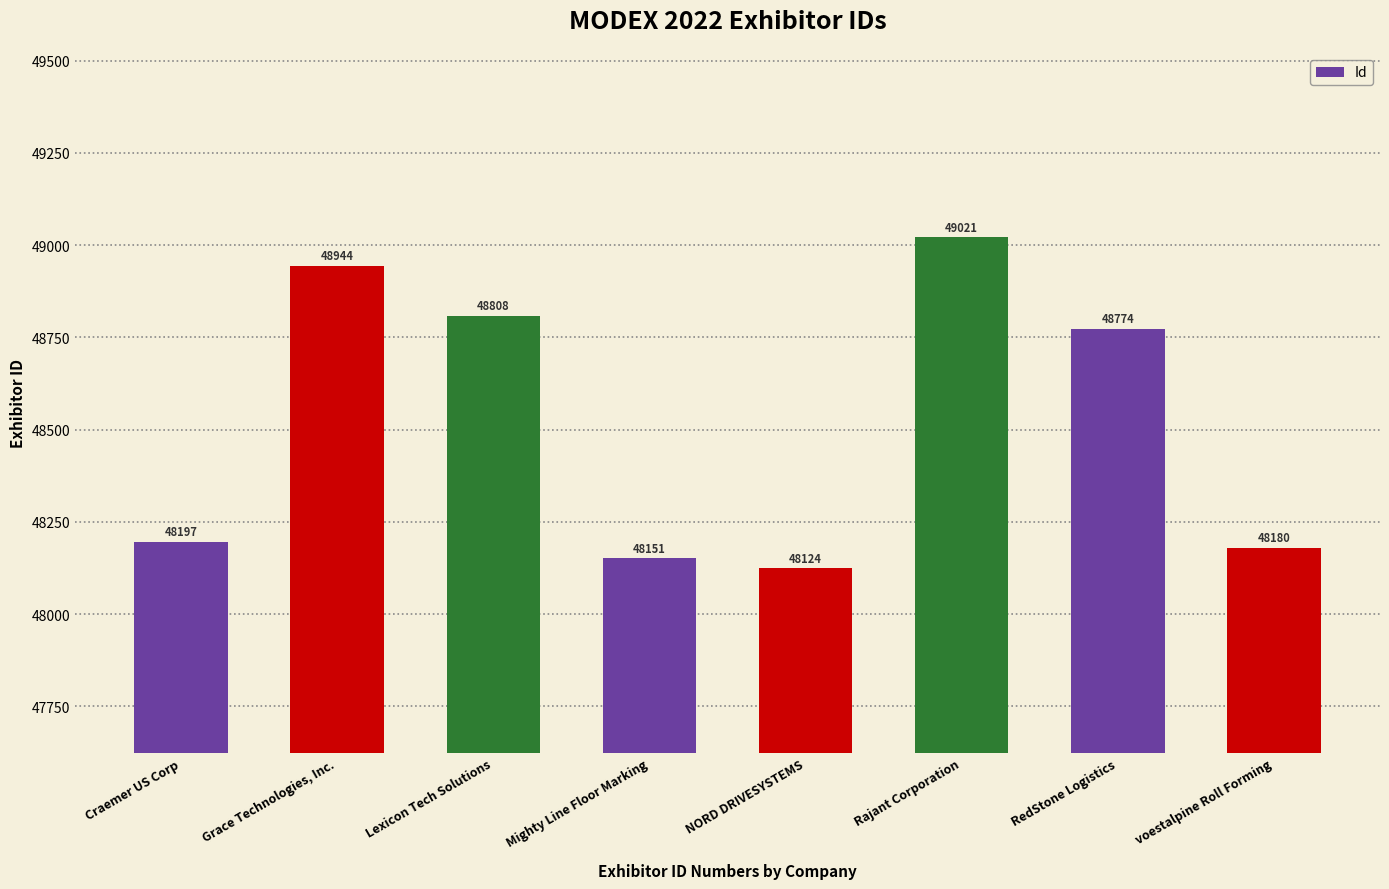

Are the bars horizontal?

No